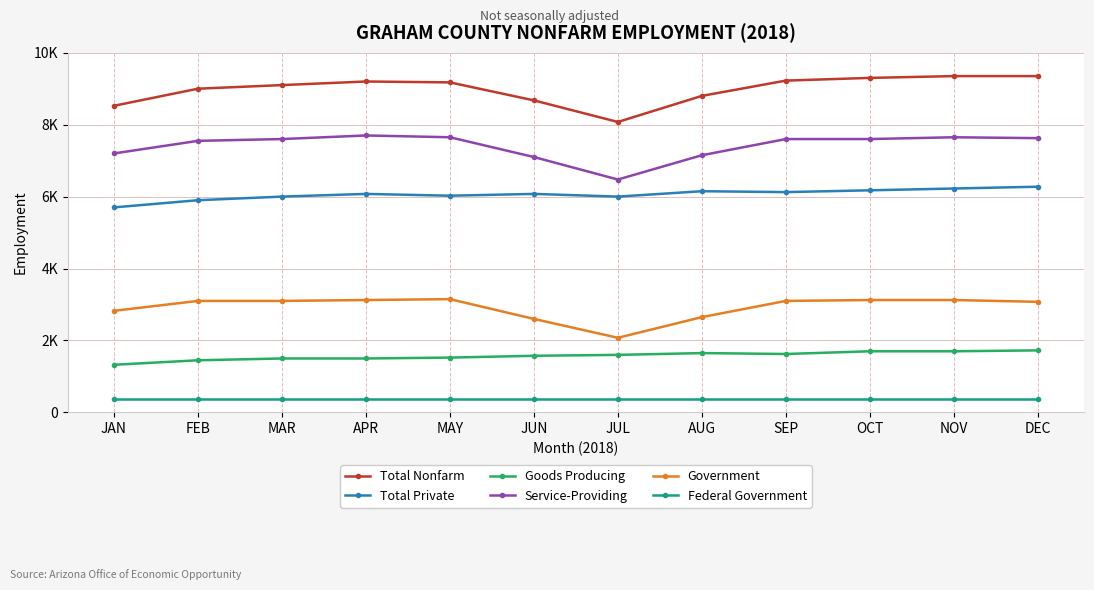

Is this an area chart (filled region under the line)?

No